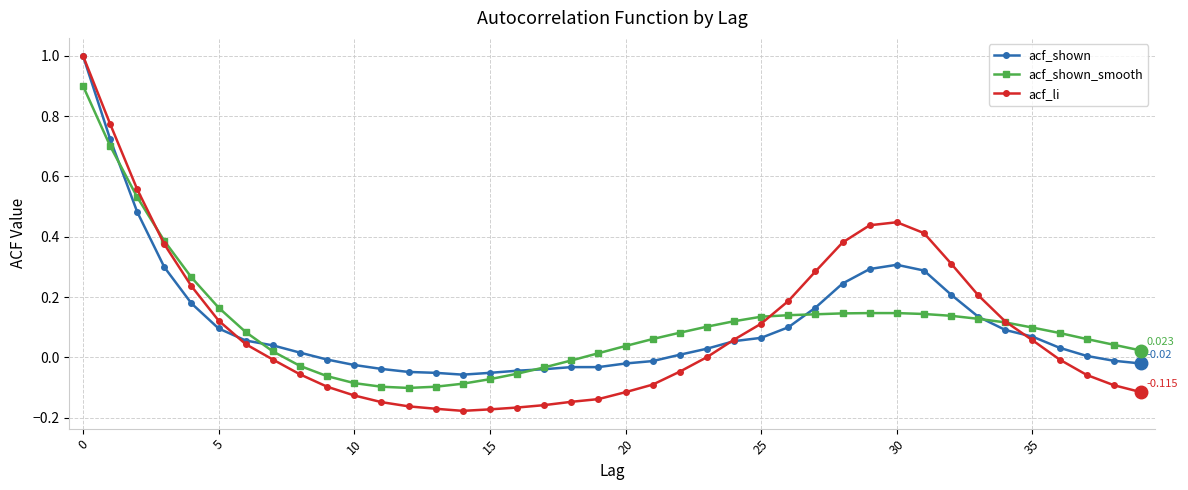

Does the chart have visible grid lines?

Yes